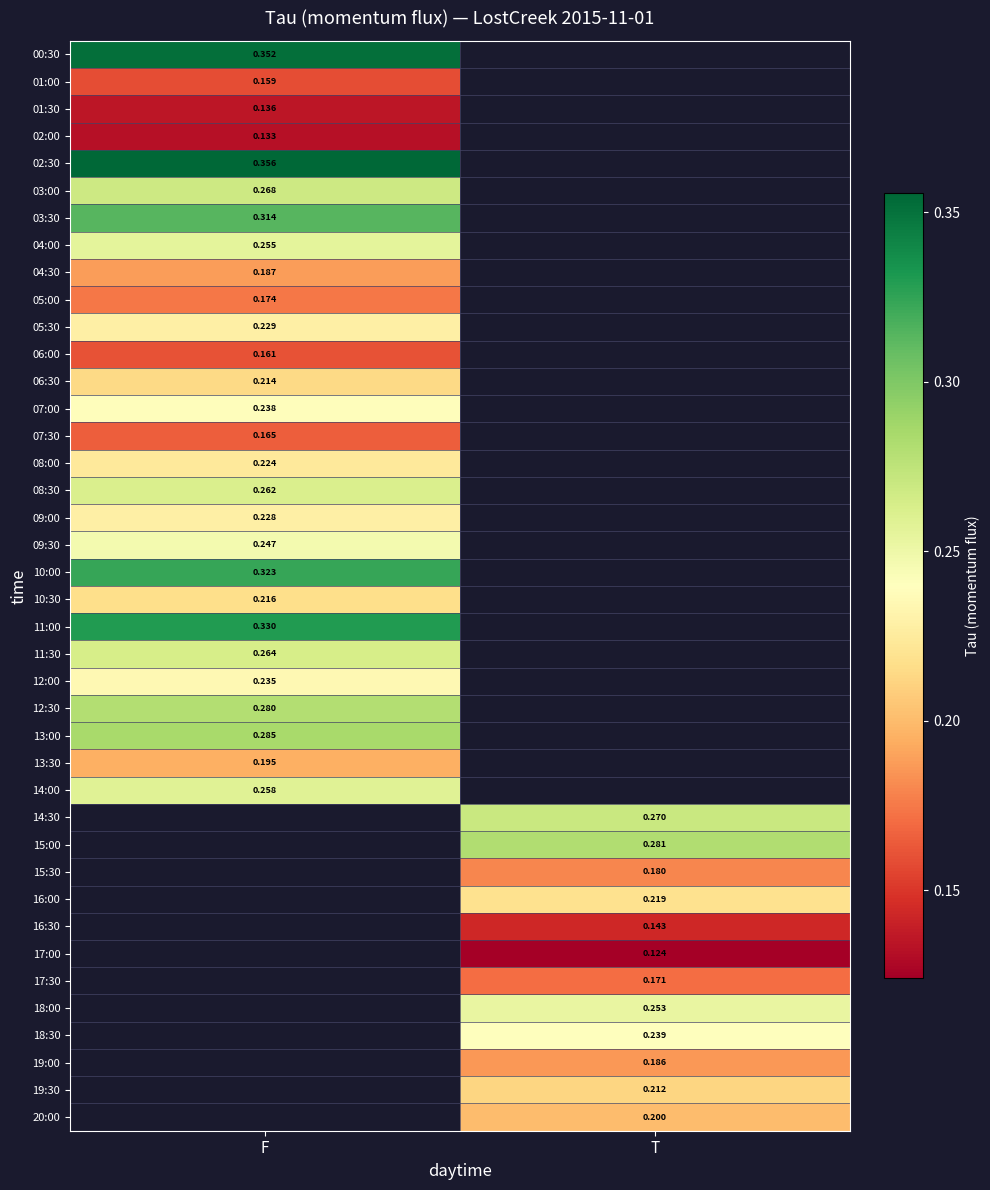

At how many categories does at least one series exceed 0?

2